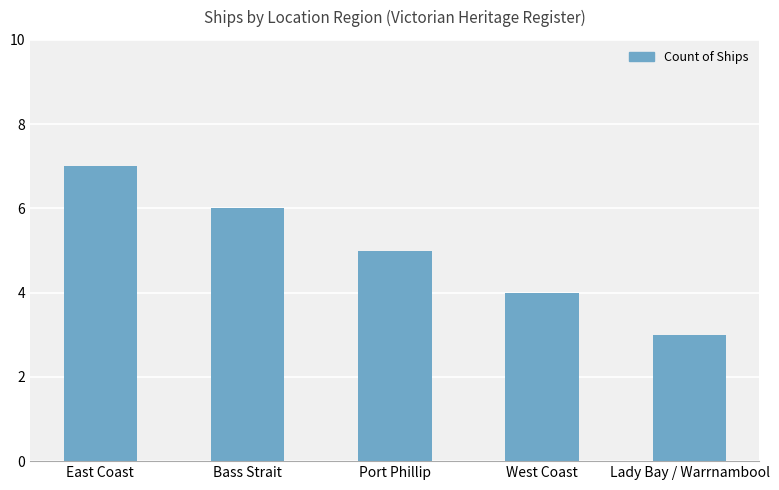

At which label is the value closest to 5?

Port Phillip